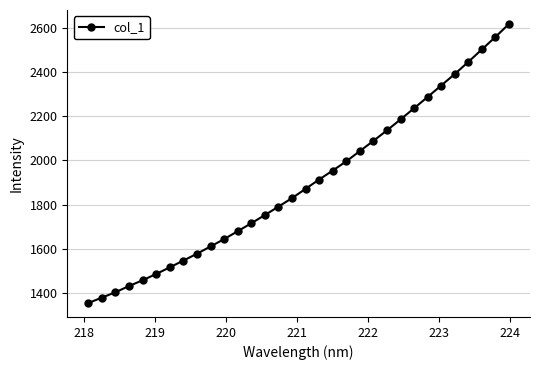

What is the average value?

1897.7